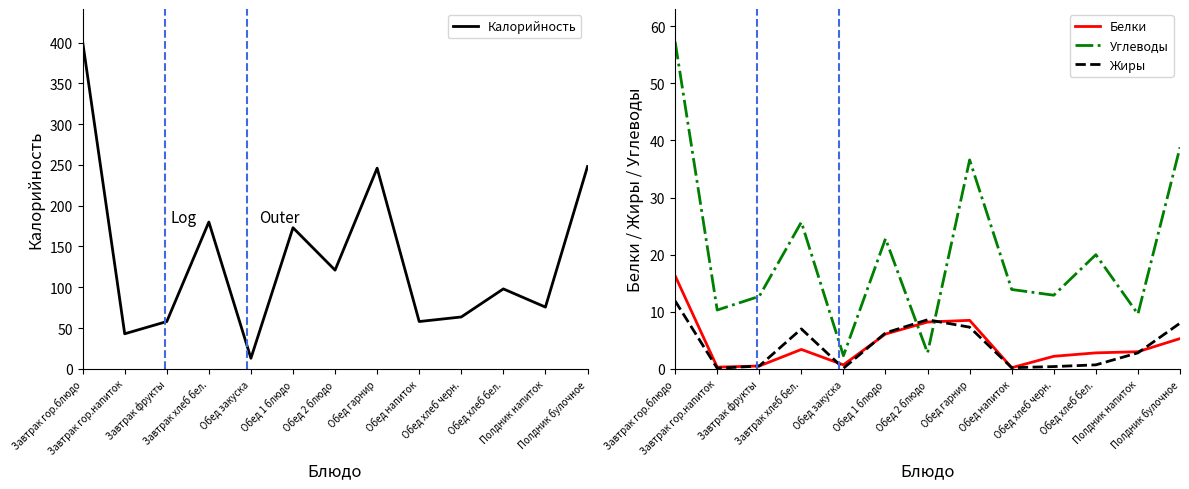

At which category is the sum across all series the highest?

Завтрак гор.блюдо